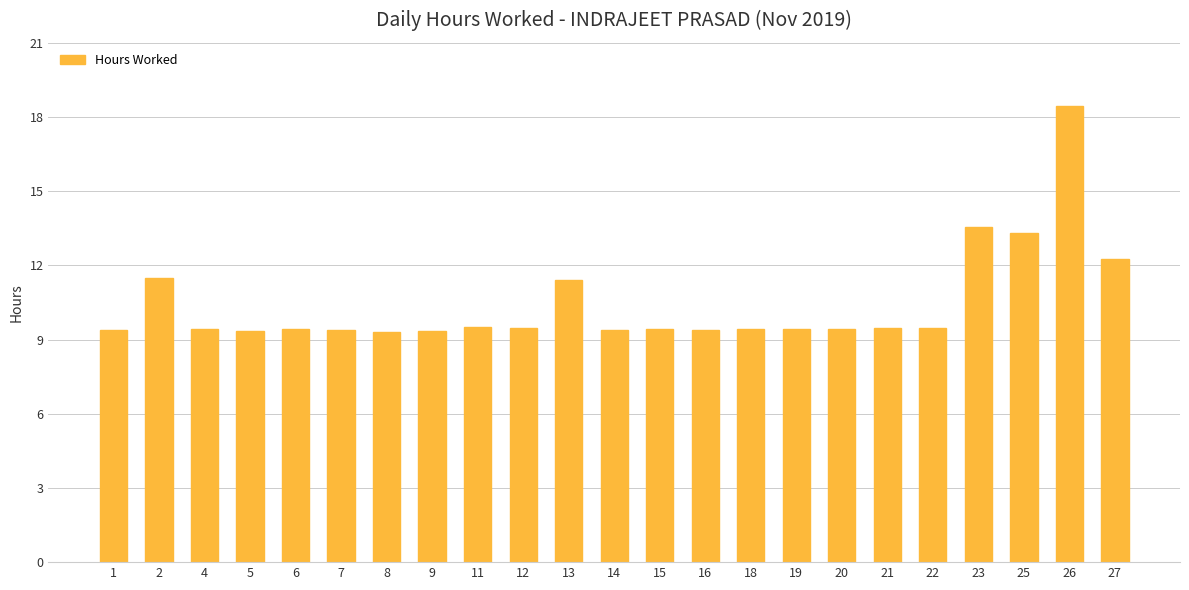

The chart shows a value of 15.5 at 16. True or false?

False